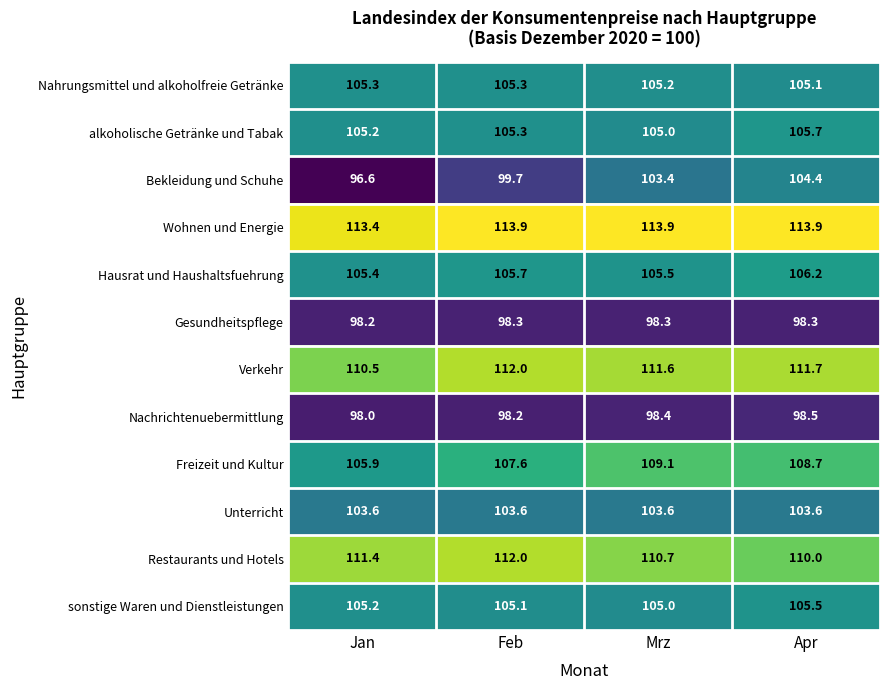

What is the spread (max minus min) of values at Jan?

16.8